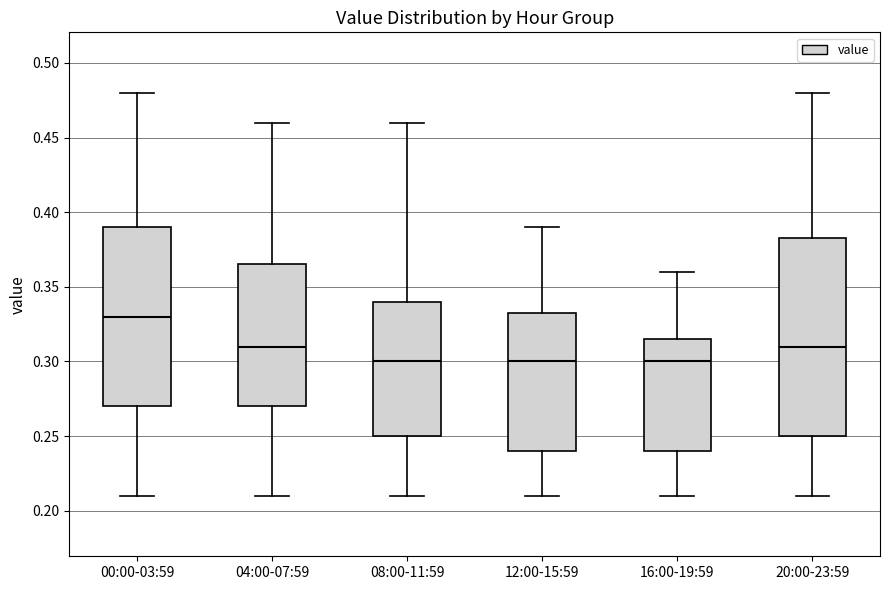

Reading left to right, read every box against the y-axis: the position of its median line, the range the box covers, and the ends of its whiskers. The values are not printed on the chart, so give them approximately, as read against the axis.

00:00-03:59: median 0.330, box 0.270 to 0.390, whiskers 0.210 to 0.480
04:00-07:59: median 0.310, box 0.270 to 0.365, whiskers 0.210 to 0.460
08:00-11:59: median 0.300, box 0.250 to 0.340, whiskers 0.210 to 0.460
12:00-15:59: median 0.300, box 0.240 to 0.335, whiskers 0.210 to 0.390
16:00-19:59: median 0.300, box 0.240 to 0.315, whiskers 0.210 to 0.360
20:00-23:59: median 0.310, box 0.250 to 0.385, whiskers 0.210 to 0.480